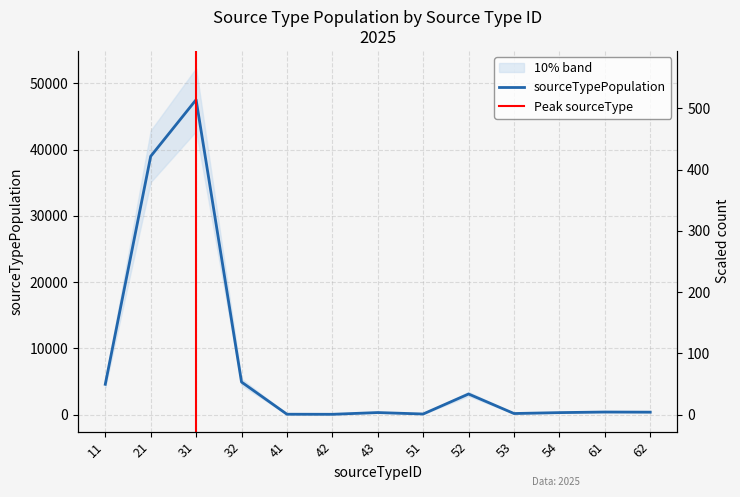

List the labels in order of value, largest first.

31, 21, 32, 11, 52, 61, 62, 43, 54, 53, 51, 41, 42